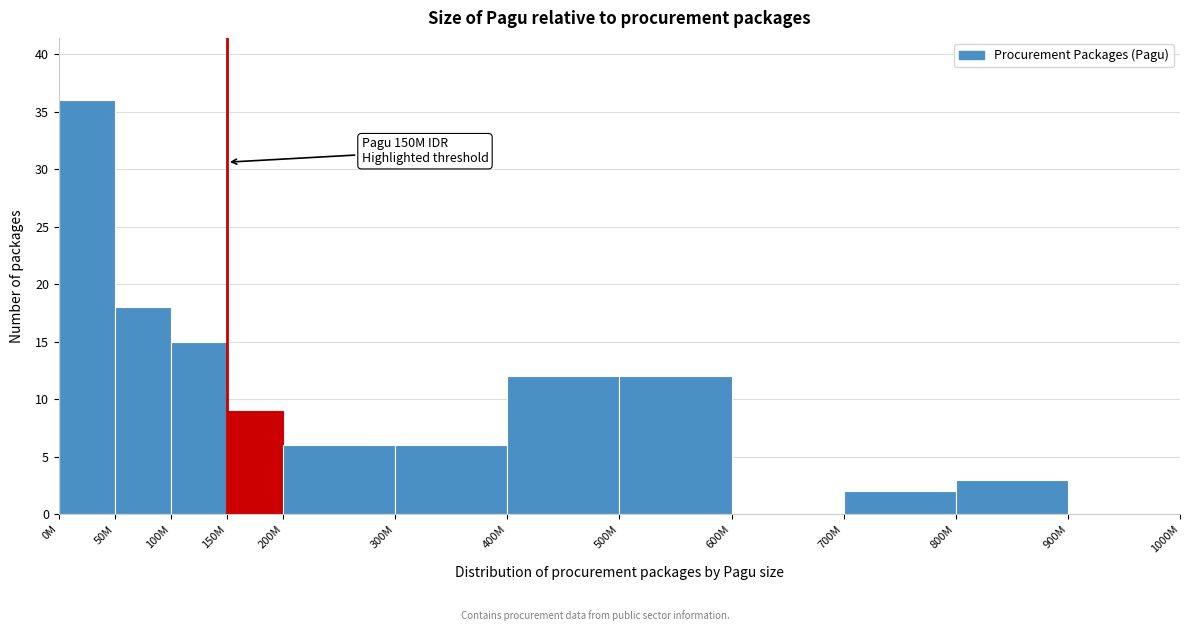

Reading right to left, what are all the values shown in this chart?

900M=0	800M=3	700M=2	600M=0	500M=12	400M=12	300M=6	200M=6	150M=9	100M=15	50M=18	0M=36